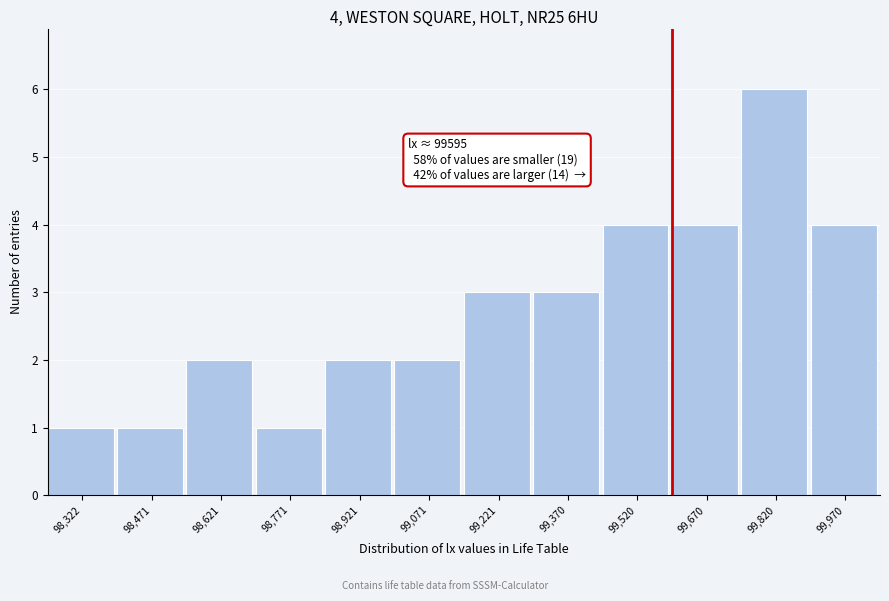

Which range on the x-axis has the tallest bar?

99740 to 99900